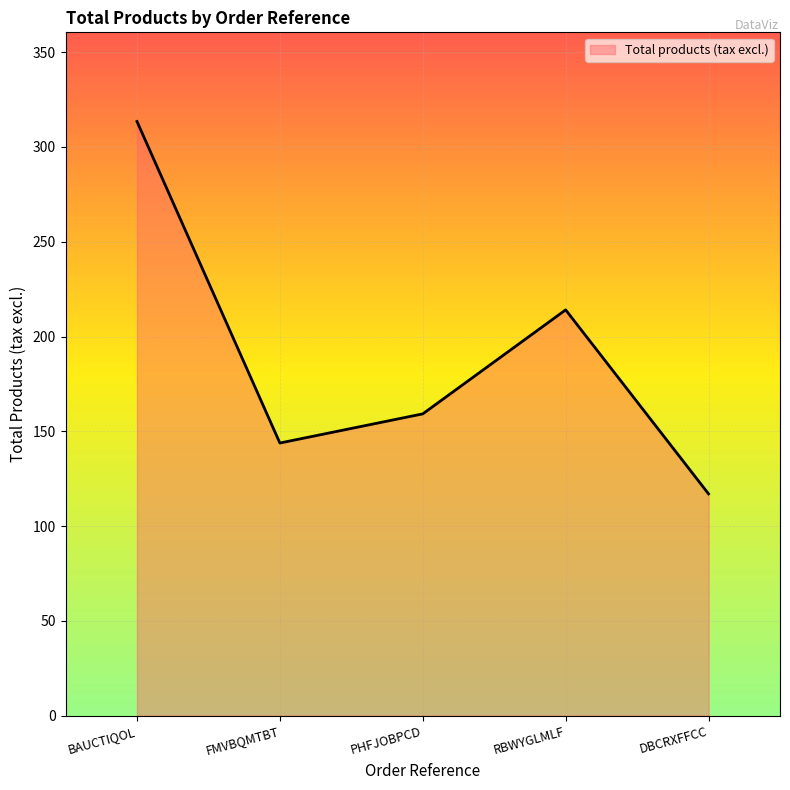

What is the sum of the values at PHFJOBPCD and BAUCTIQOL?

472.6